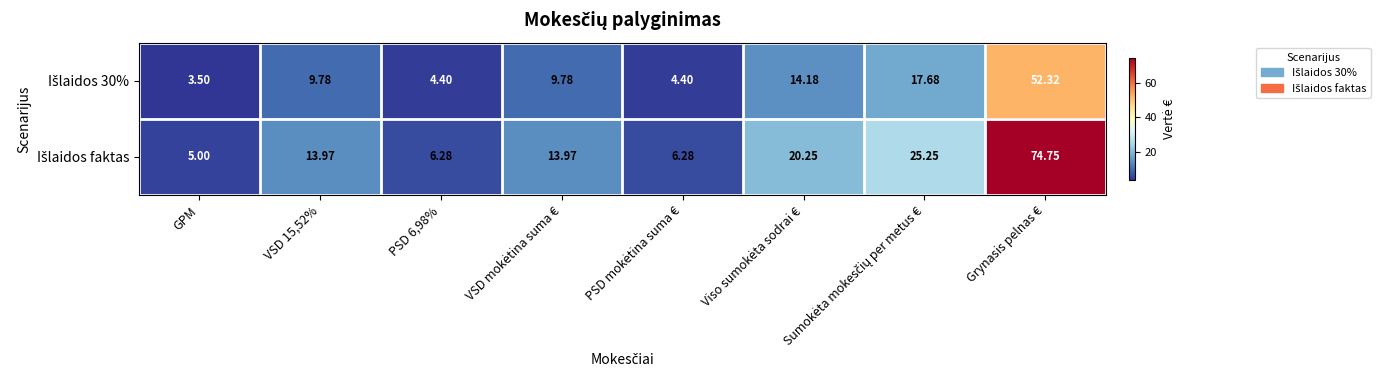

At which category is the sum across all series the highest?

Grynasis pelnas €